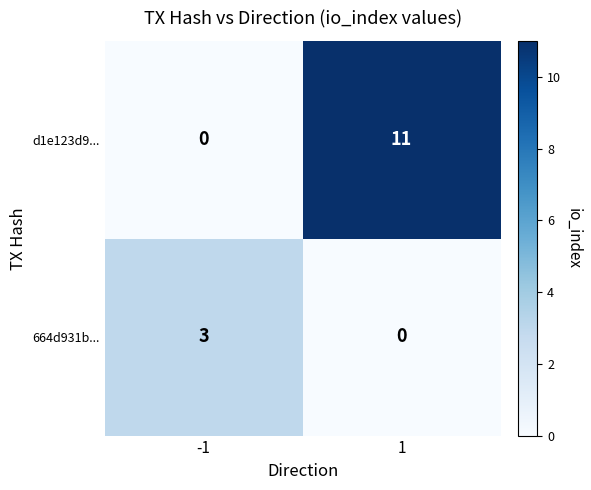

What is the maximum value shown in the chart?

11